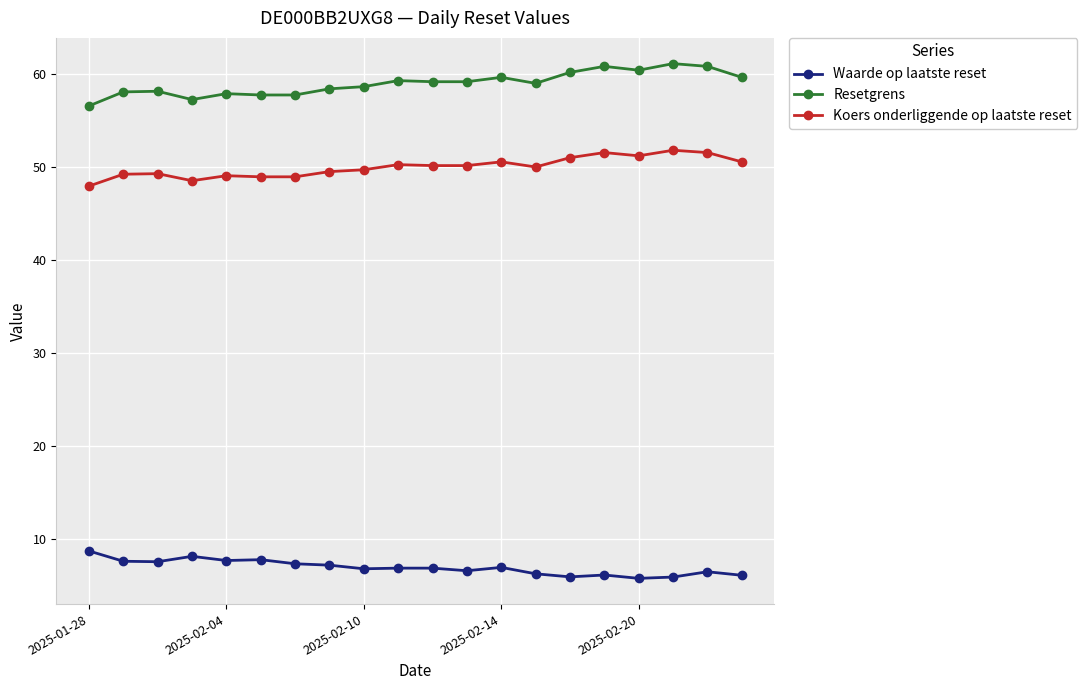

What is the difference between the maximum and minimum values in the Koers onderliggende op laatste reset series?

3.9